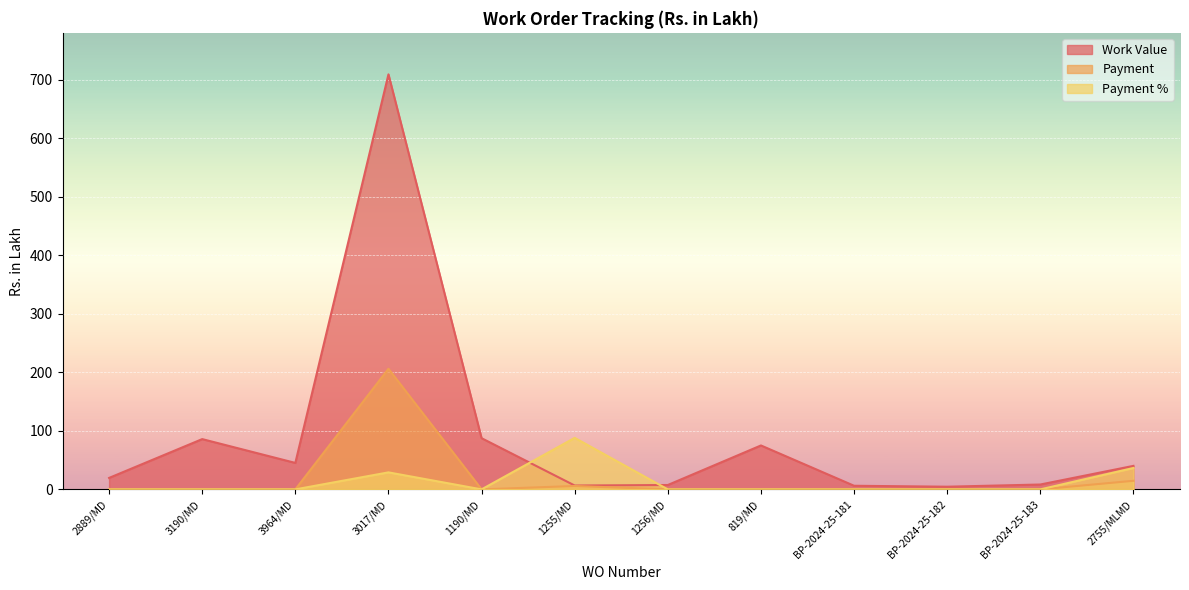

Does the chart display data point markers on the line(s)?

No